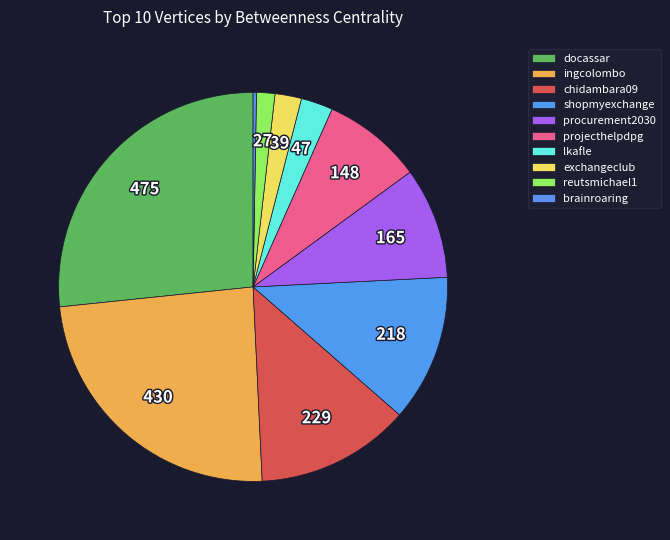

How many slices are in this pie chart?

10